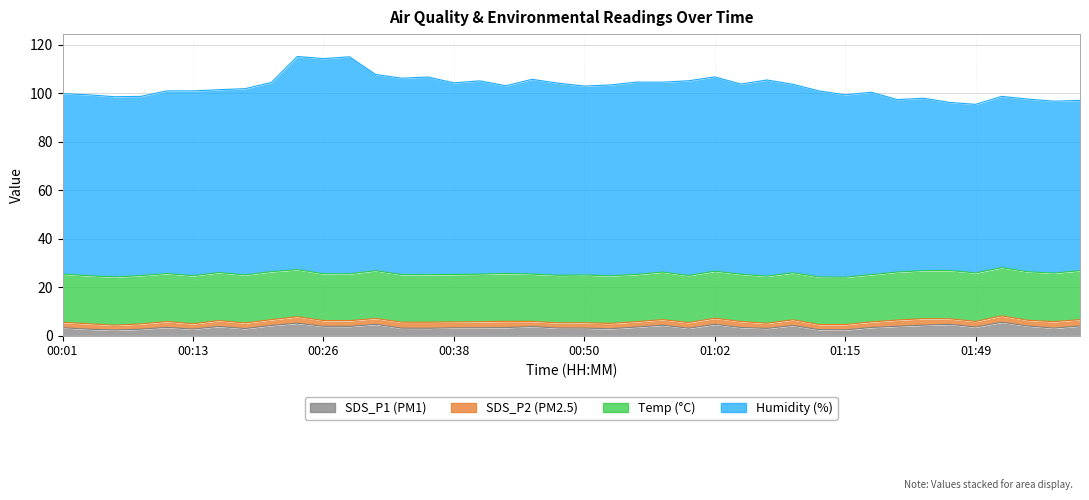

What is the label of the 2nd point from the right?

01:57